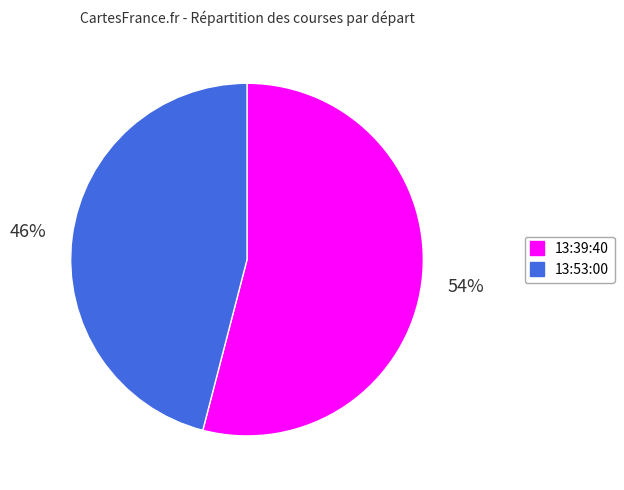

How many segments does this pie chart have?

2